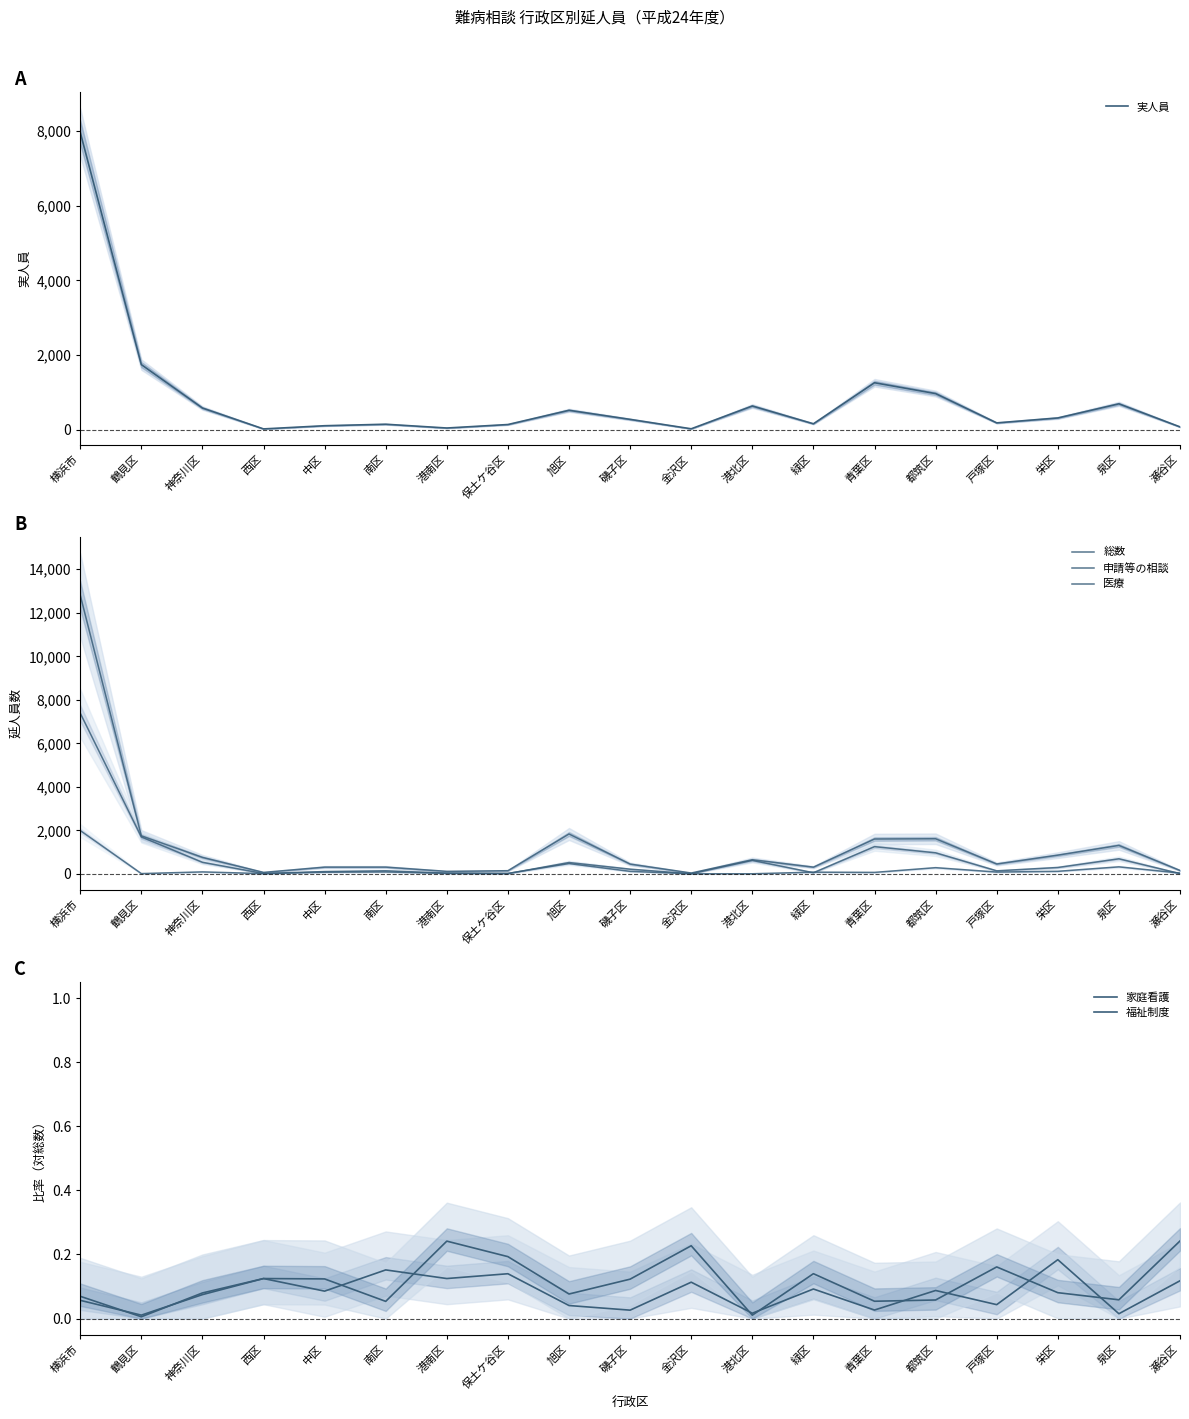

True or false: 福祉制度 has more than 1 points higher than both neighbors.

True